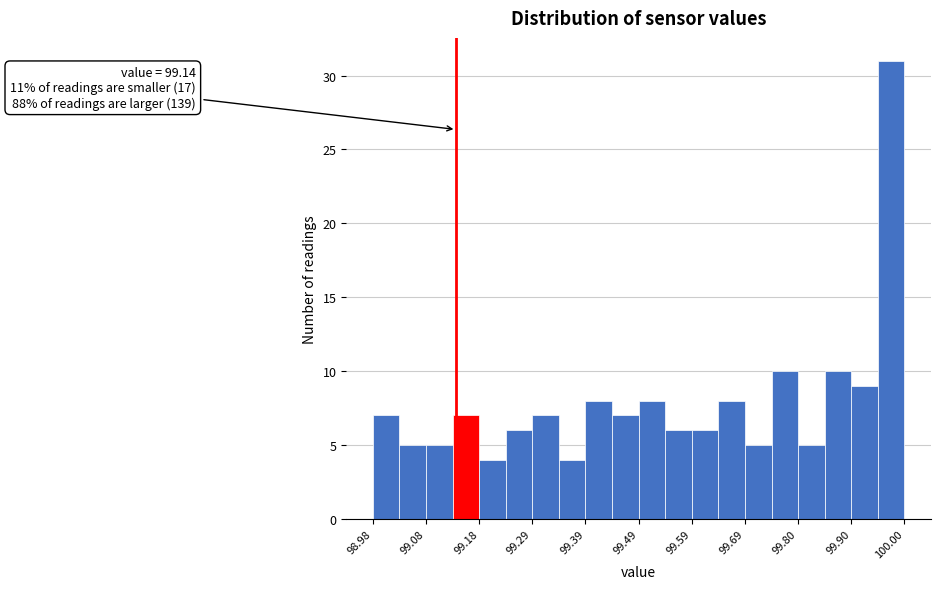

Around what value on the x-axis is the tallest bar? Give the approximate position of its centre, as read against the axis.

99.98